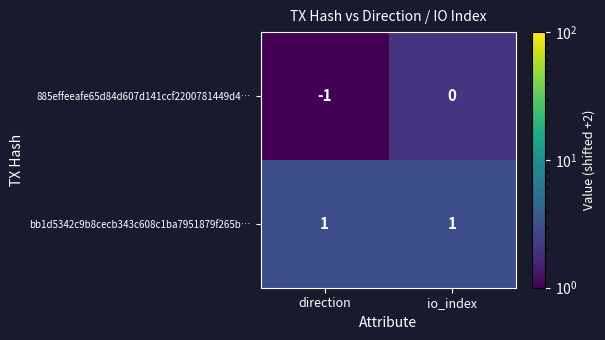

At direction, list the series in order from largest to smallest.

bb1d5342c9b8cecb343c608c1ba7951879f265b…, 885effeeafe65d84d607d141ccf2200781449d4…